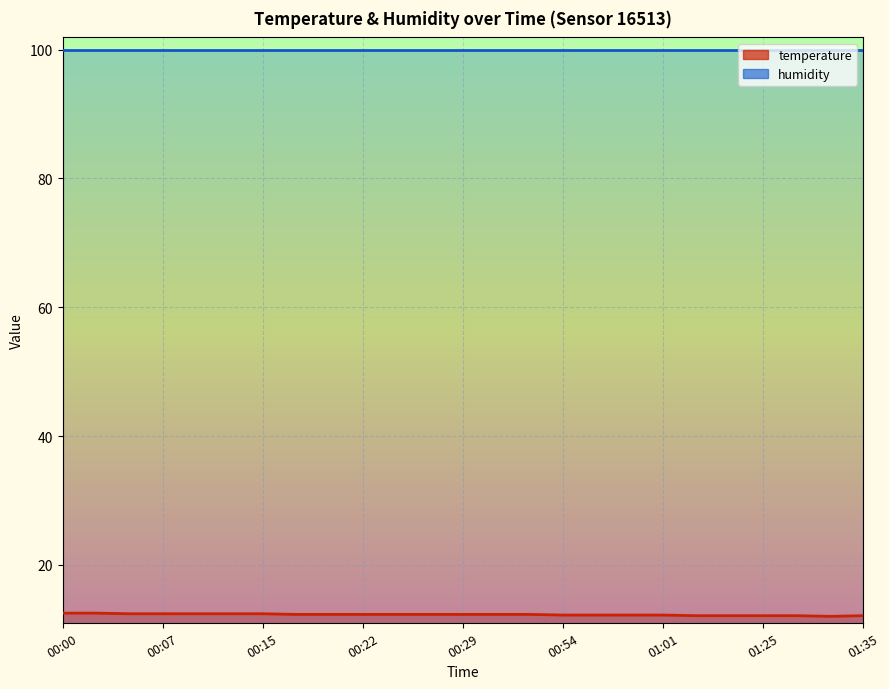

What is the ratio of the value at 01:35 to the value at 00:10?

1.0